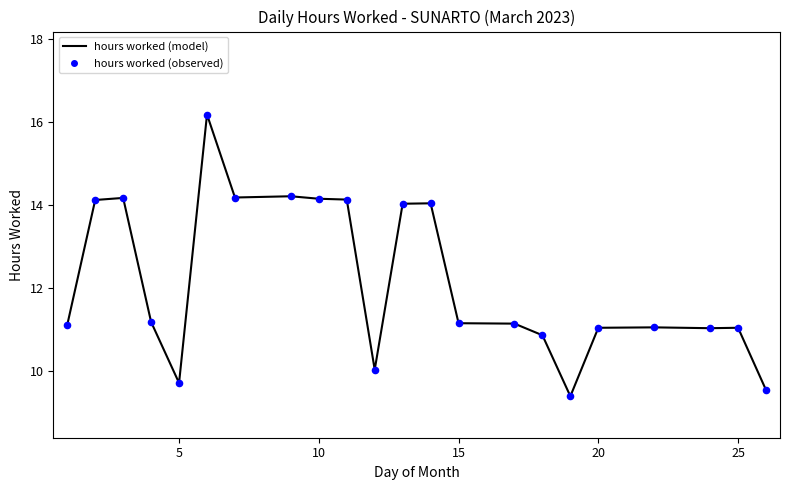

What is the difference between the maximum and minimum values?

6.8